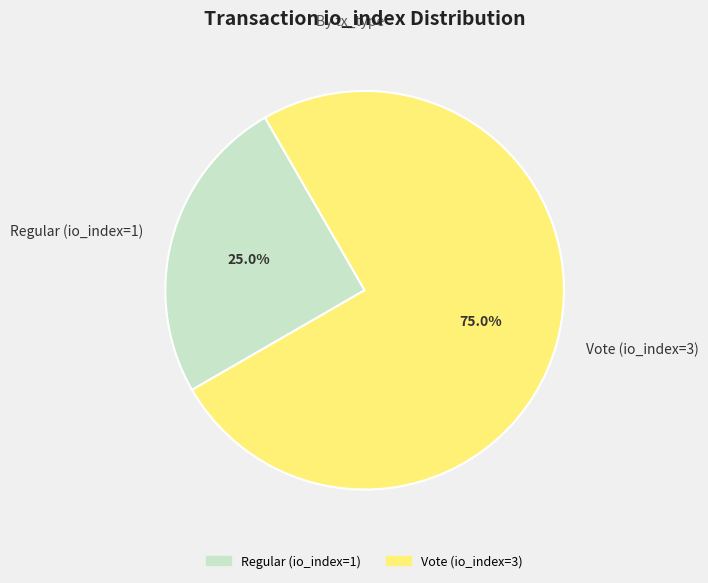

Does Regular (io_index=1) account for over 50% of the chart?

No